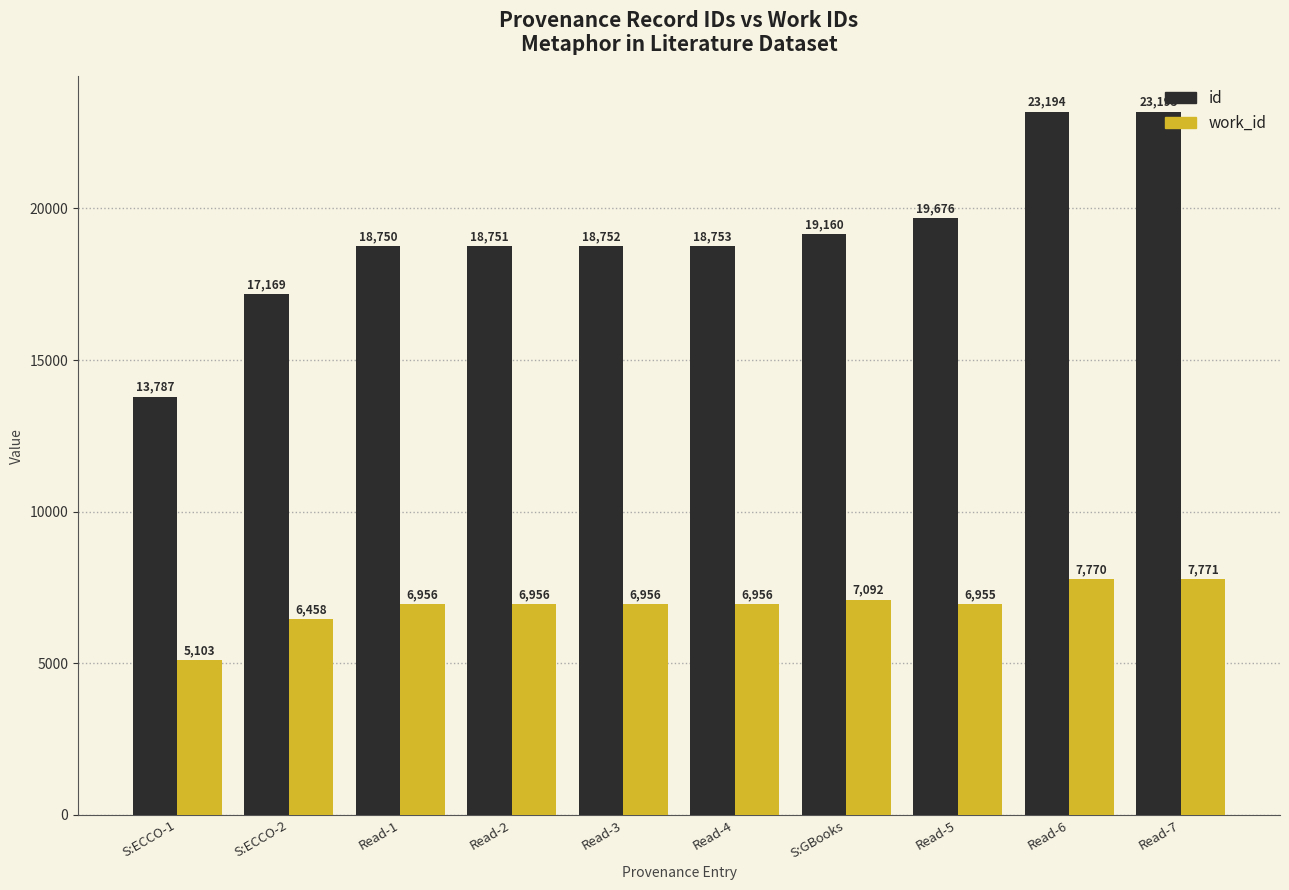

What are all the series names shown in the legend?

id, work_id